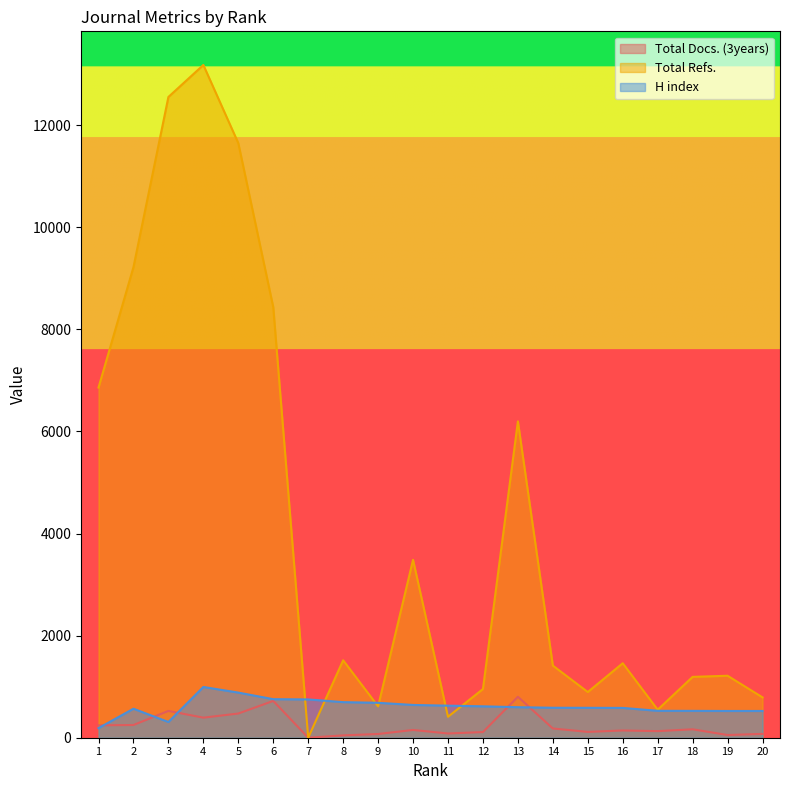

True or false: H index has more than 1 interior local peaks.

True